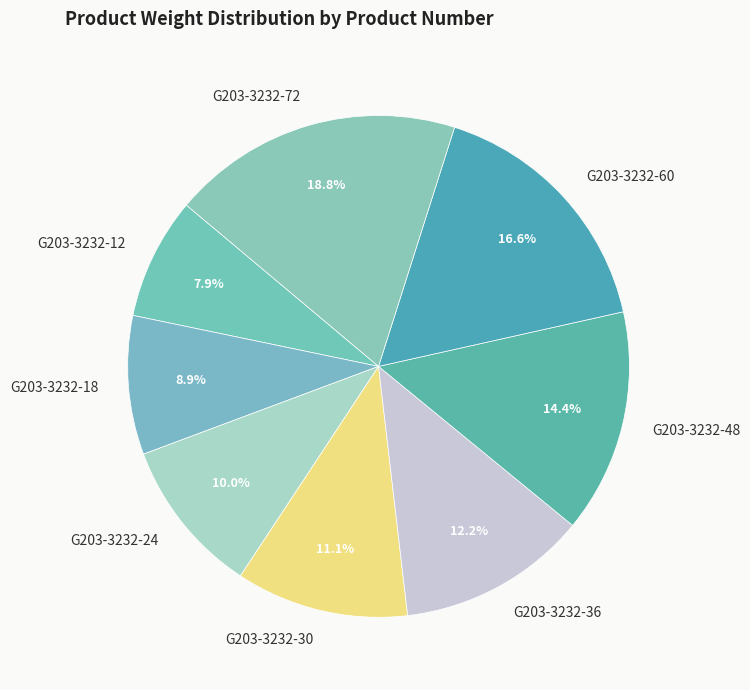

What percentage is the G203-3232-12 slice, to the nearest percent?

8%